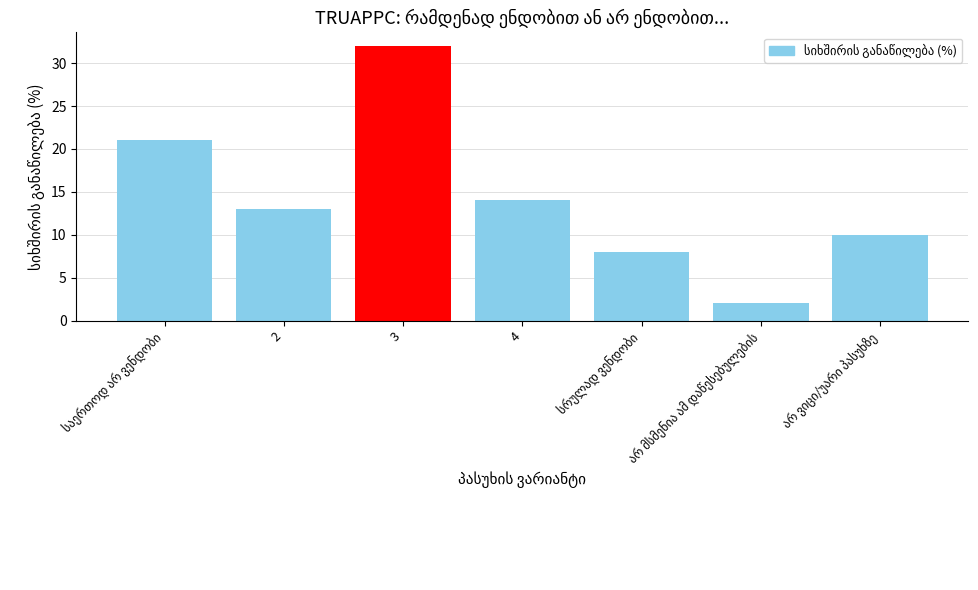

What is the difference between the second highest and minimum values?

19